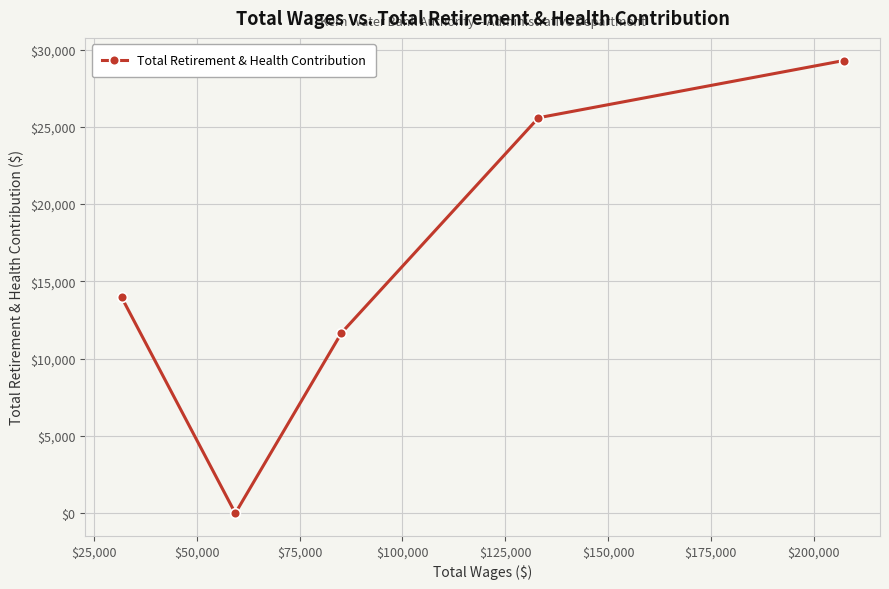

What is the difference between the maximum and minimum values?

29290